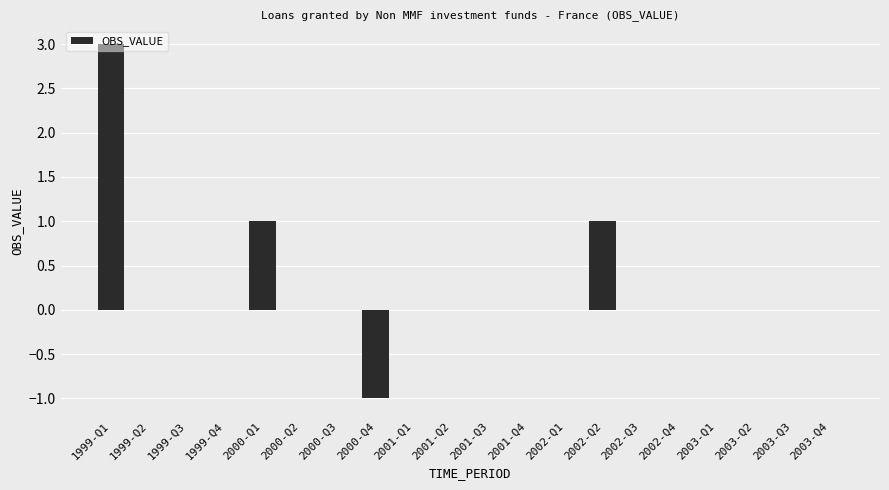

Reading left to right, what are all the values shown in this chart?

1999-Q1=3	1999-Q2=0	1999-Q3=0	1999-Q4=0	2000-Q1=1	2000-Q2=0	2000-Q3=0	2000-Q4=-1	2001-Q1=0	2001-Q2=0	2001-Q3=0	2001-Q4=0	2002-Q1=0	2002-Q2=1	2002-Q3=0	2002-Q4=0	2003-Q1=0	2003-Q2=0	2003-Q3=0	2003-Q4=0